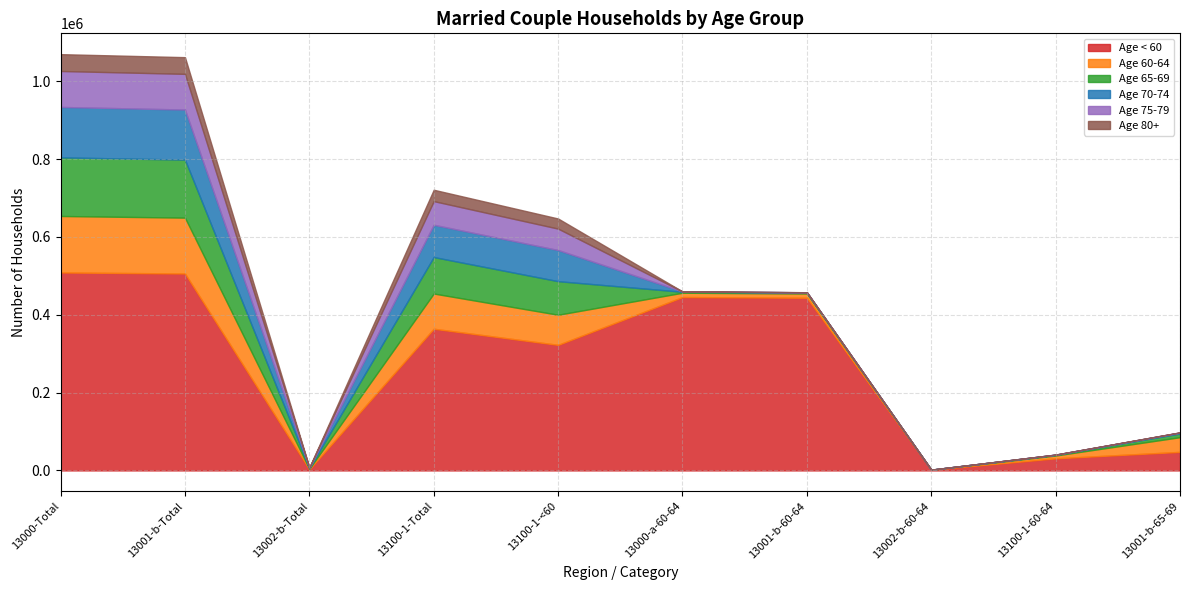

Rank the series at 13100-1-Total from lowest to highest value.

Age 80+, Age 75-79, Age 70-74, Age 60-64, Age 65-69, Age < 60